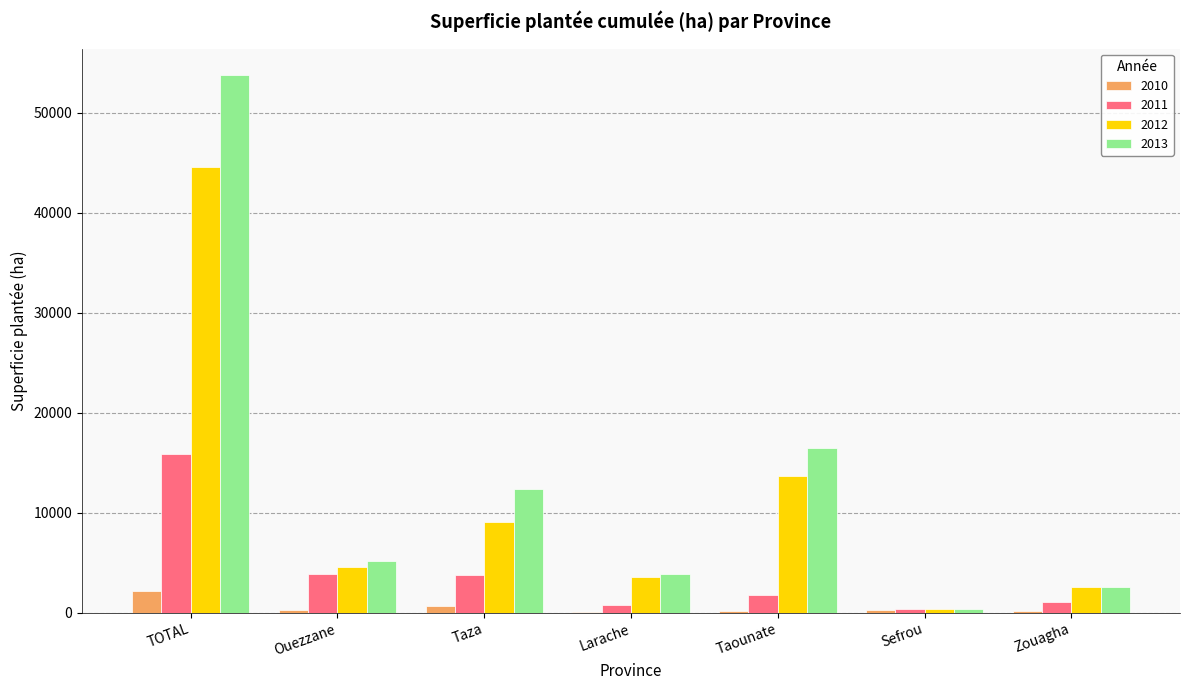

True or false: 2013 has a value of 20079 at TOTAL.

False